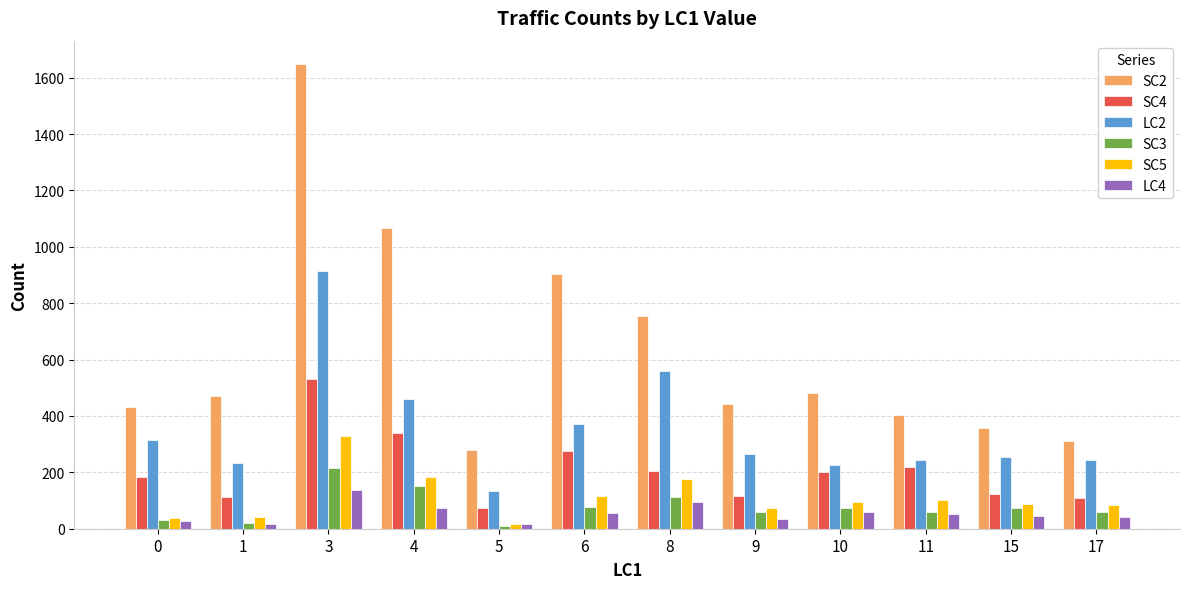

Is it true that LC2 equals 916 at 3?

True